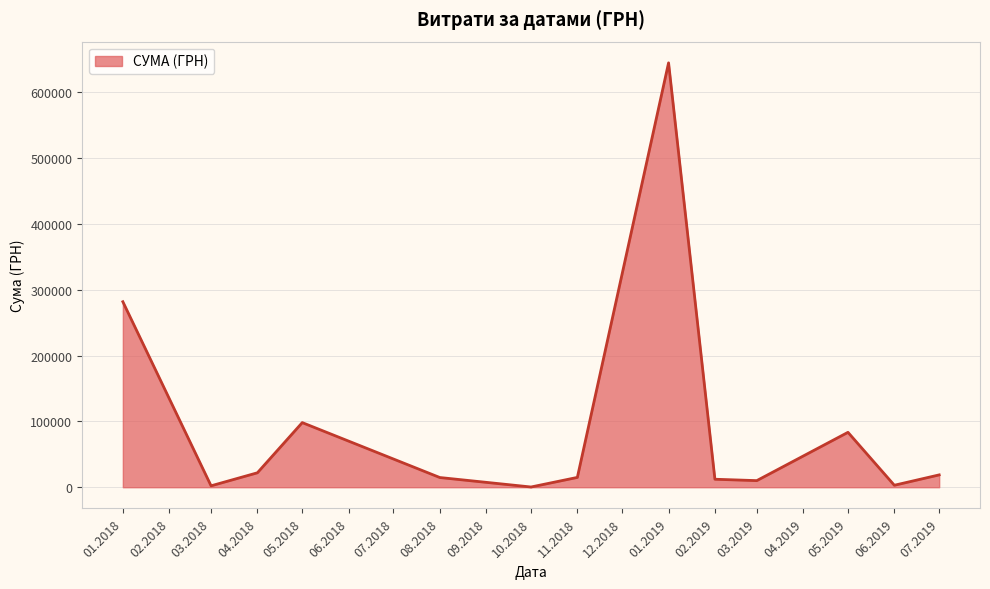

What is the minimum value shown in the chart?

339.0